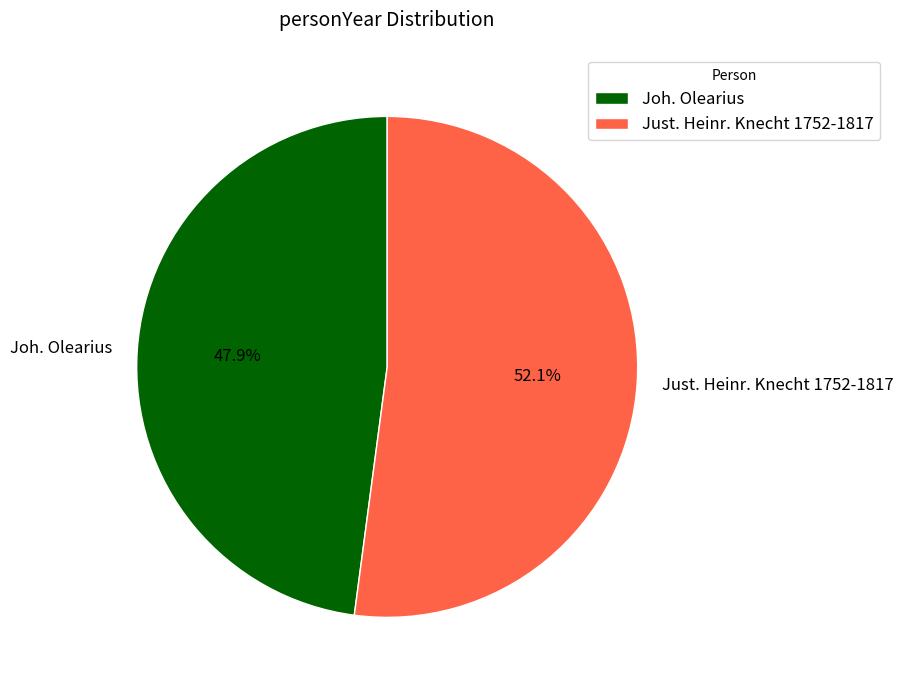

What percentage is NOT represented by Joh. Olearius?

52.1%